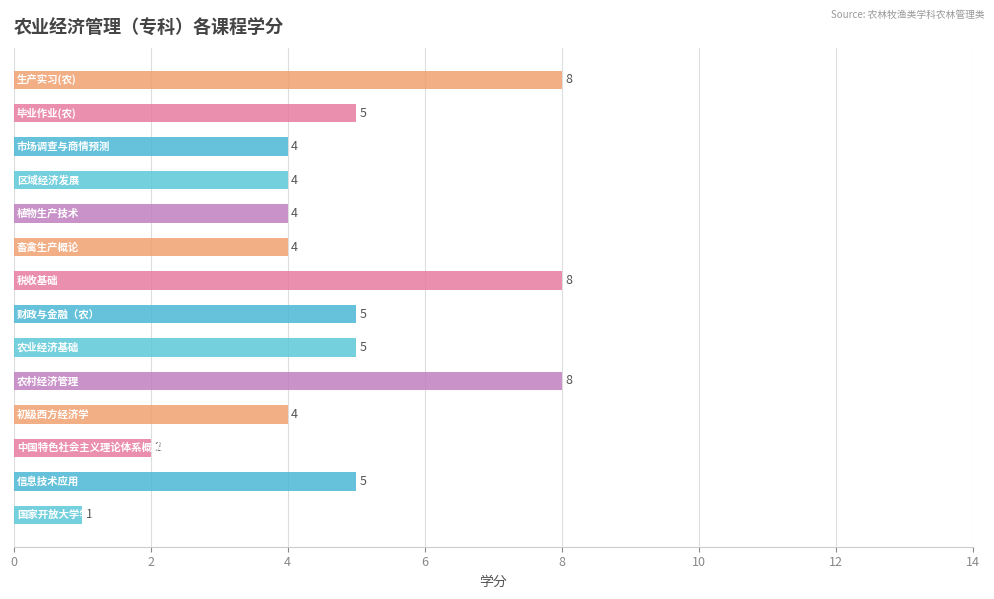

What is the difference between the second highest and second lowest values?

6